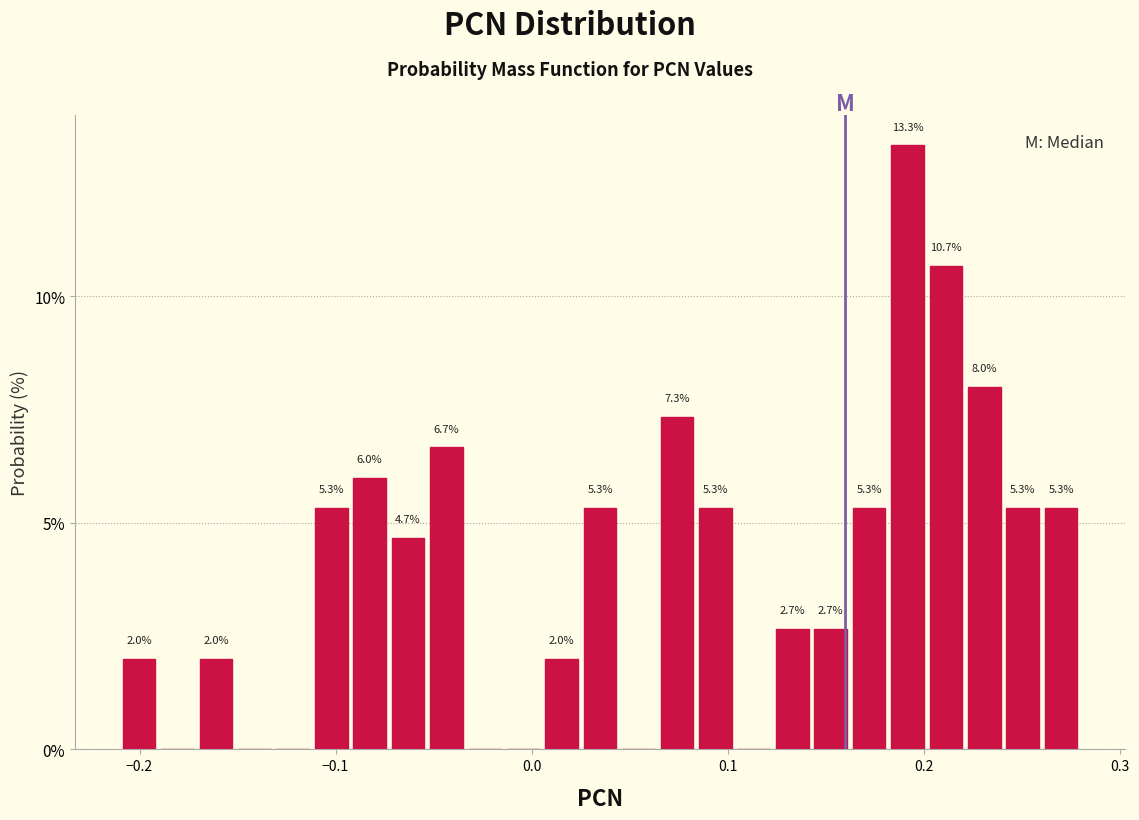

Read against the x-axis, roughly where is the centre of the tallest bar?

0.19